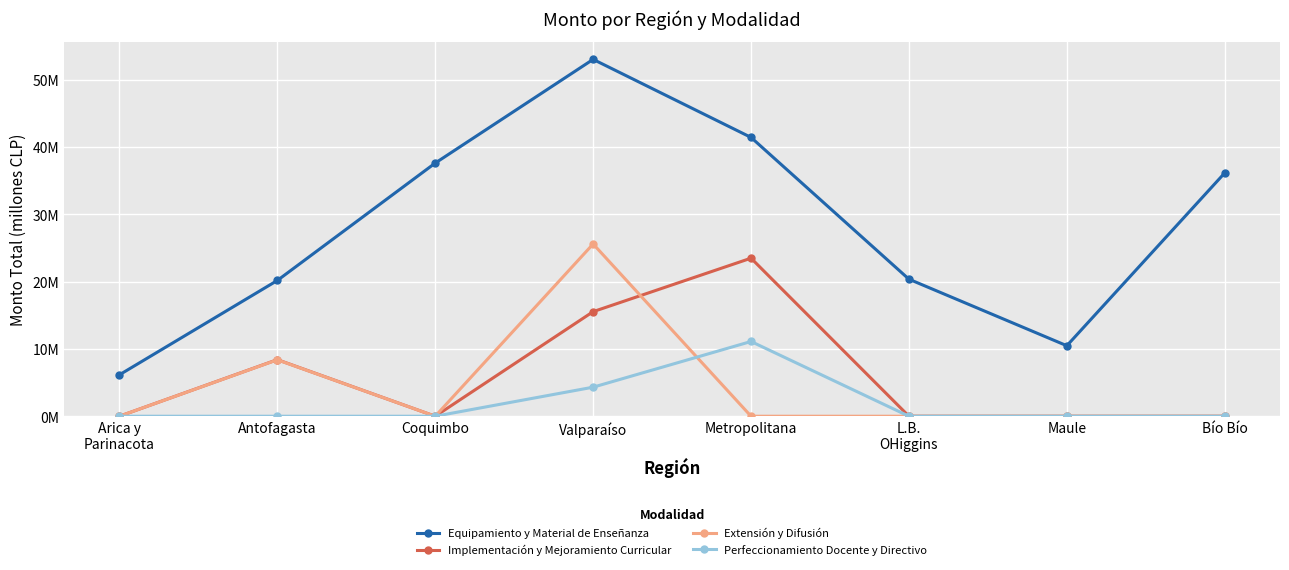

At which category is the sum across all series the highest?

Valparaíso